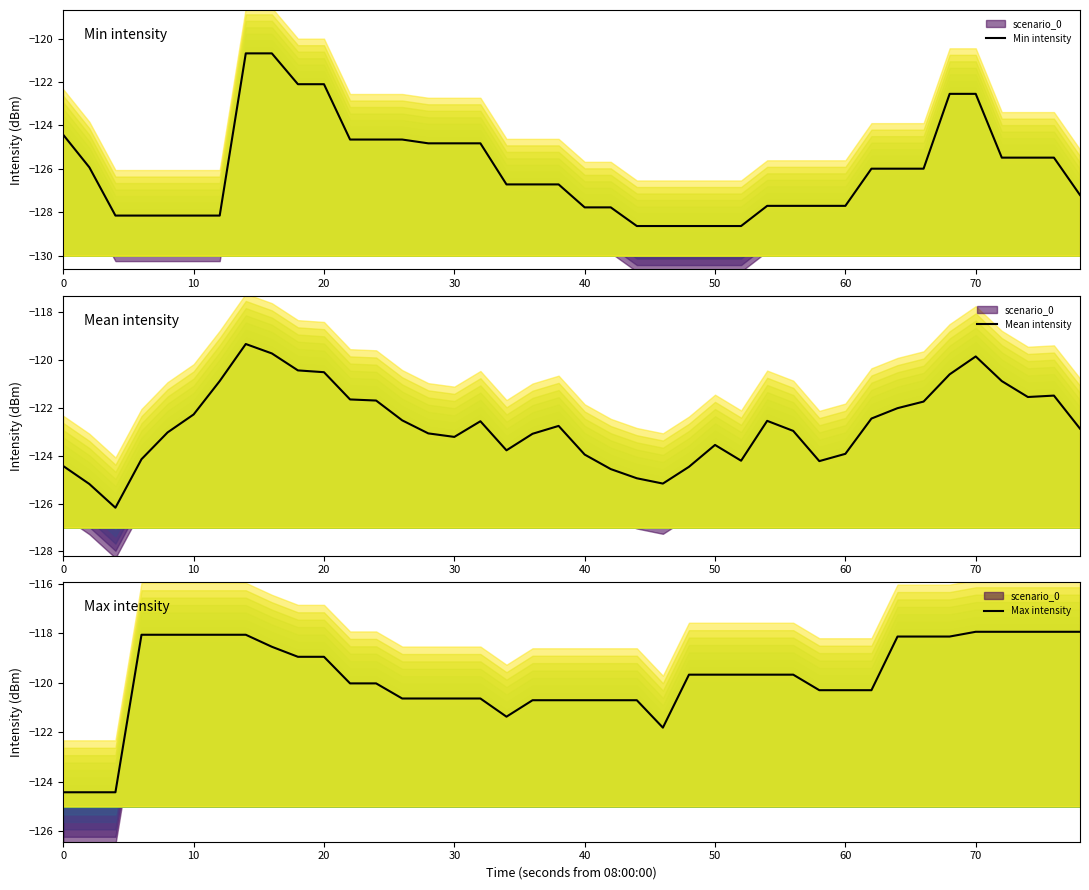

The Min intensity series shows -213.8 at 40. True or false?

False